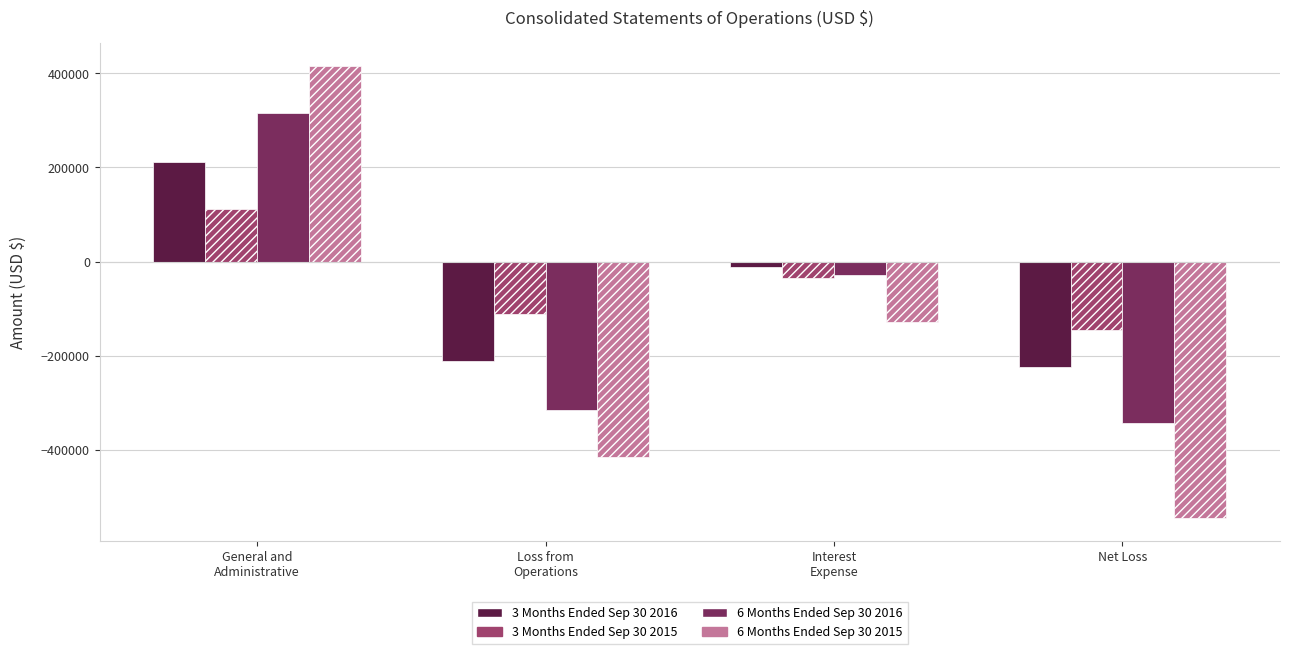

What is the sum of all 3 Months Ended Sep 30 2016 values?

-234836